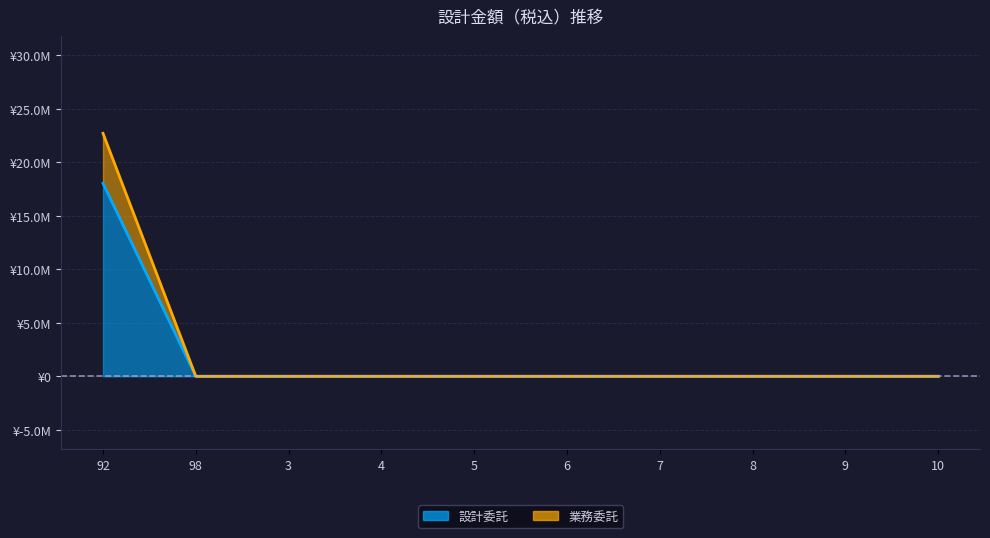

True or false: 業務委託 has a value of 7491997 at 10.

False